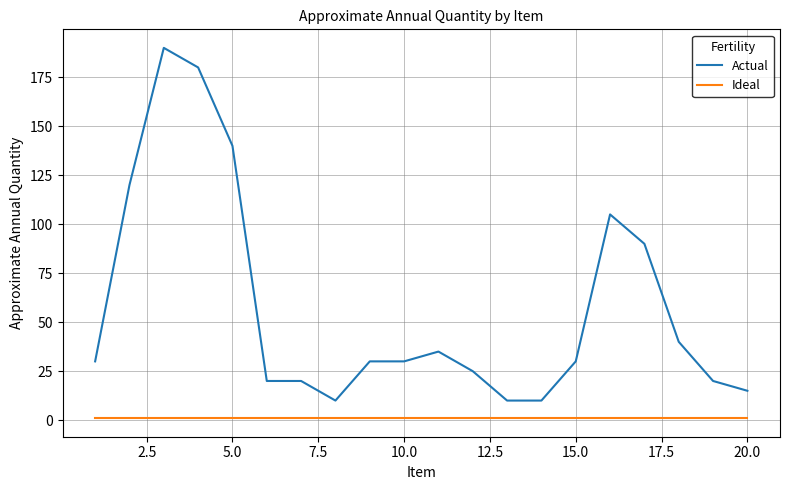

Which series has the widest spread of values?

Actual